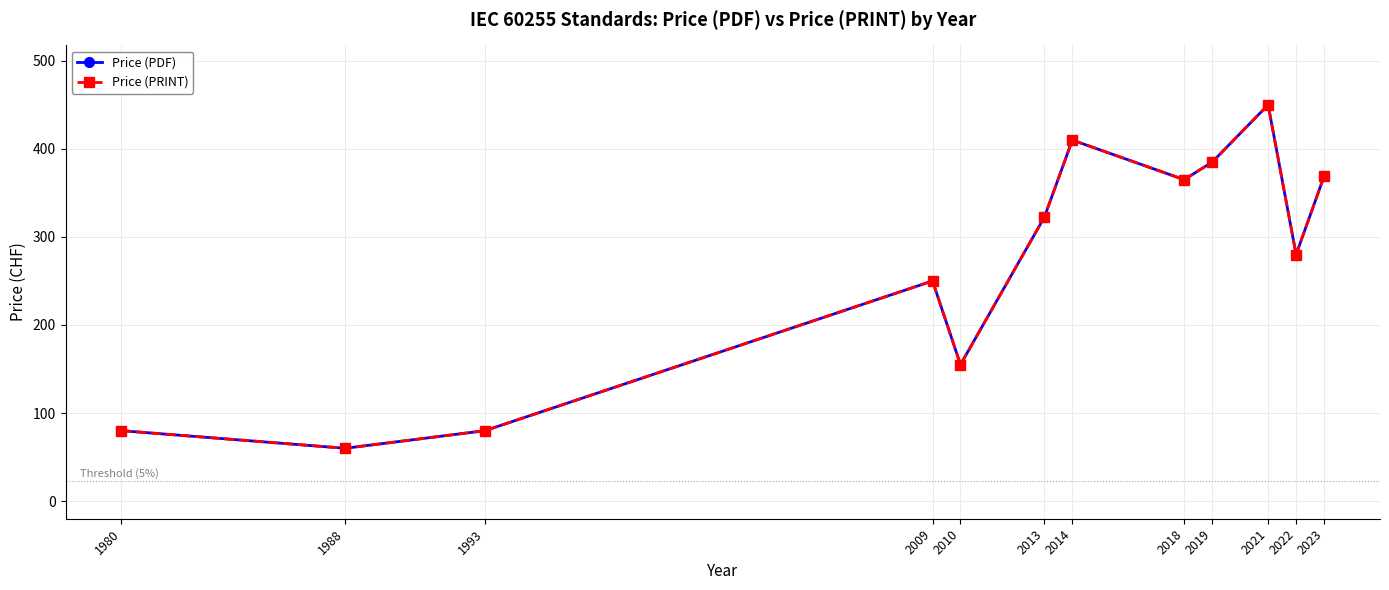

Is this an area chart (filled region under the line)?

No